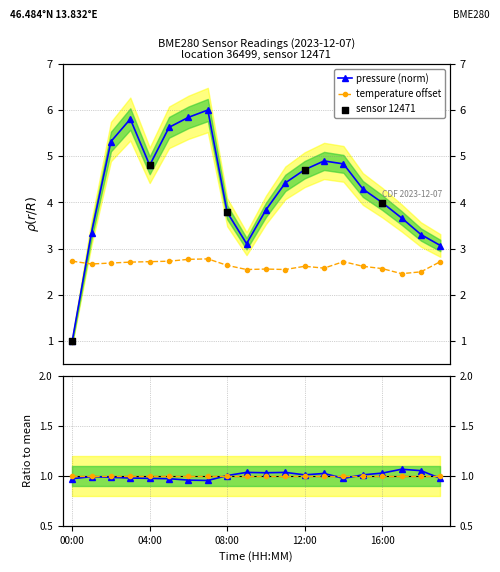

Which series has the widest spread of Y values?

pressure